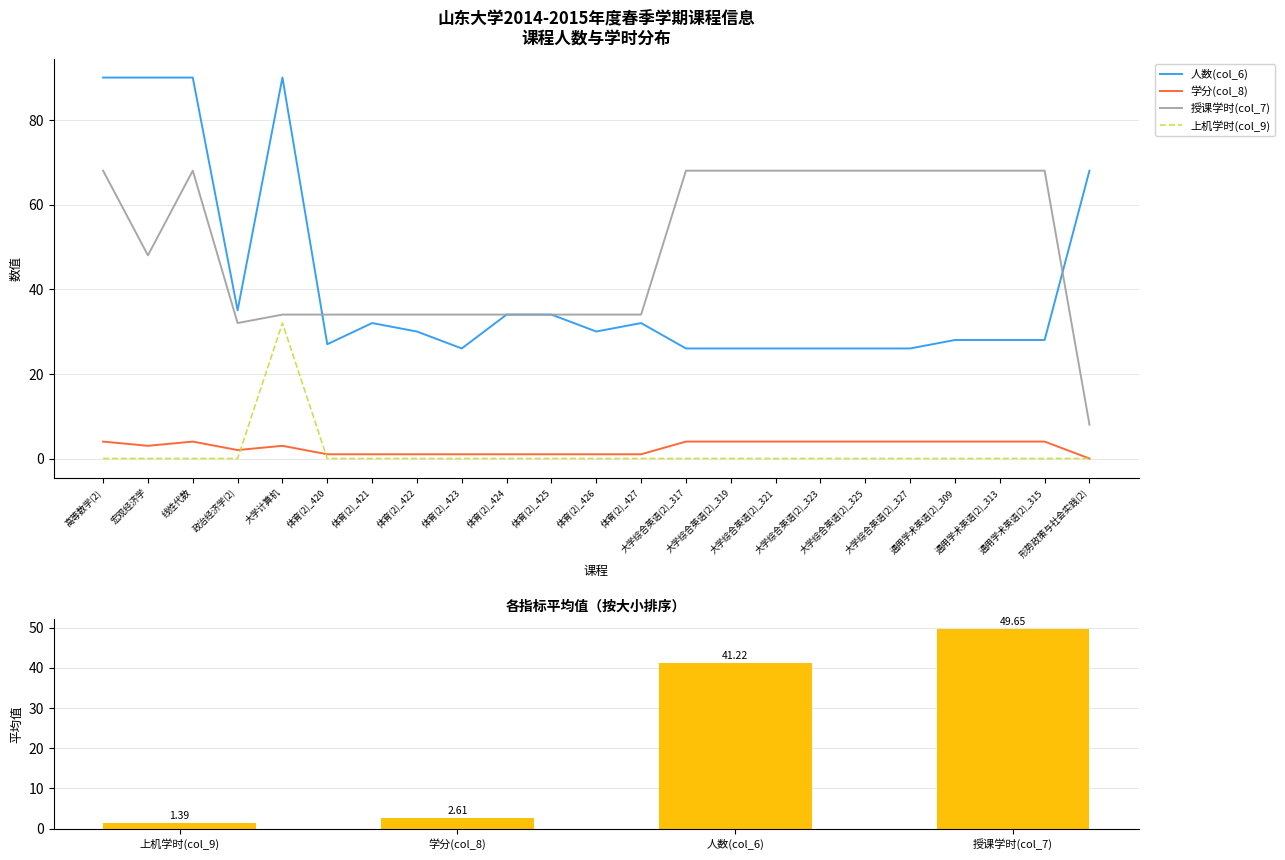

What is the value of the 学分(col_8) bar at the 12th from the left?

1